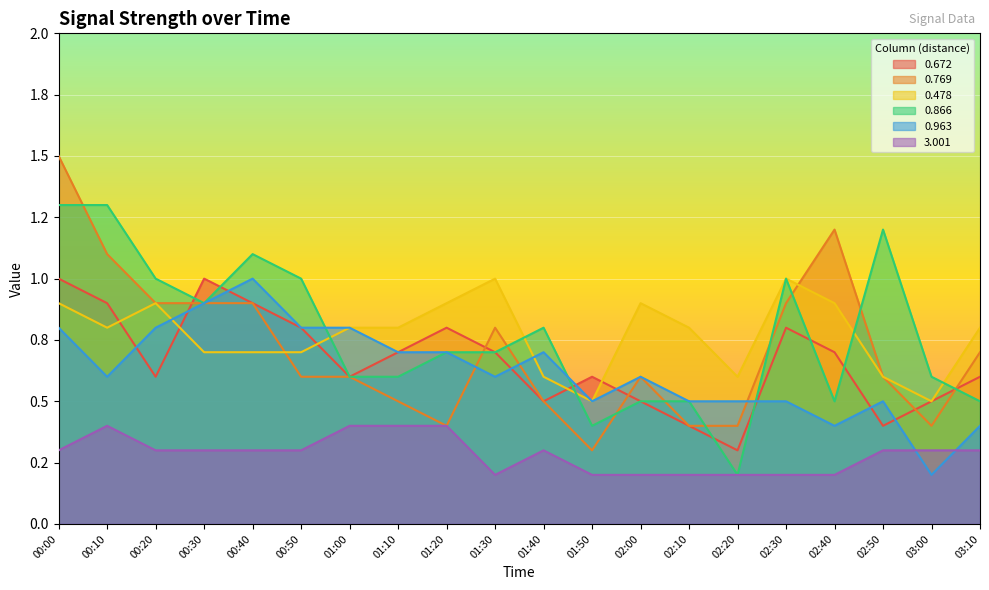

What are all the series names shown in the legend?

0.672, 0.769, 0.478, 0.866, 0.963, 3.001